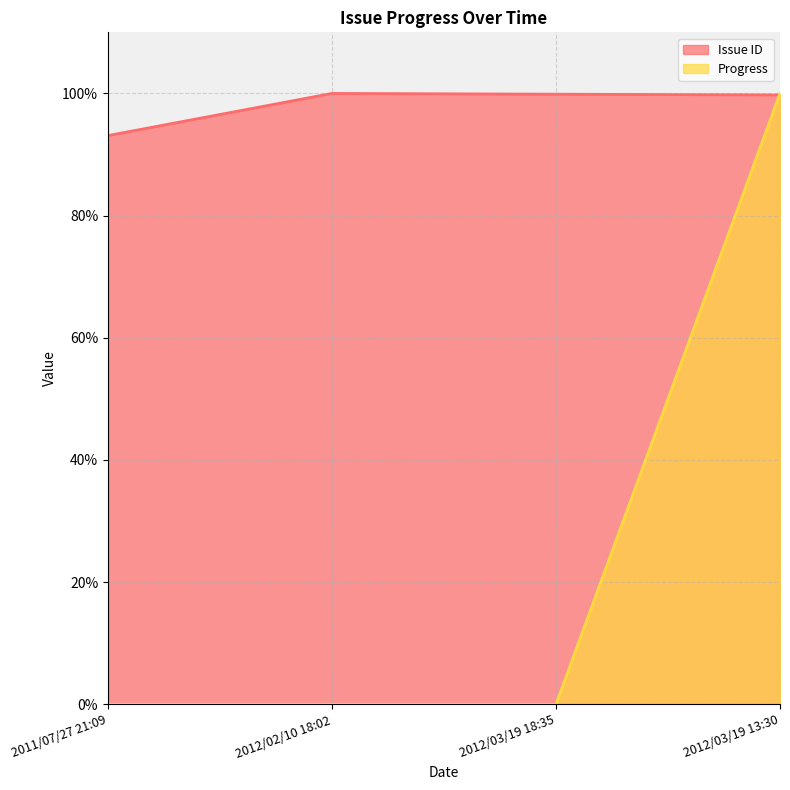

What is the spread (max minus min) of values at 2012/02/10 18:02?

100.0